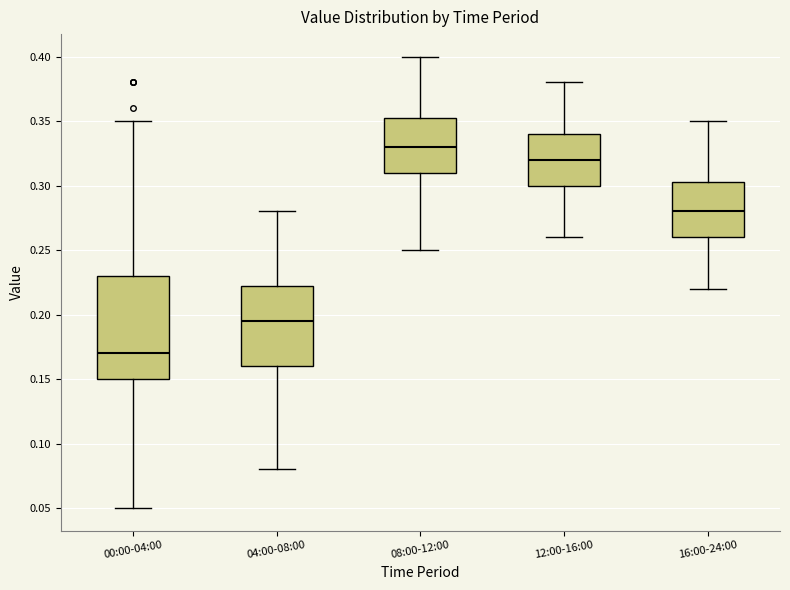

Where does the median line of the box for 08:00-12:00 sit on the y-axis? The values are not printed on the chart, so give them approximately, as read against the axis.

0.330